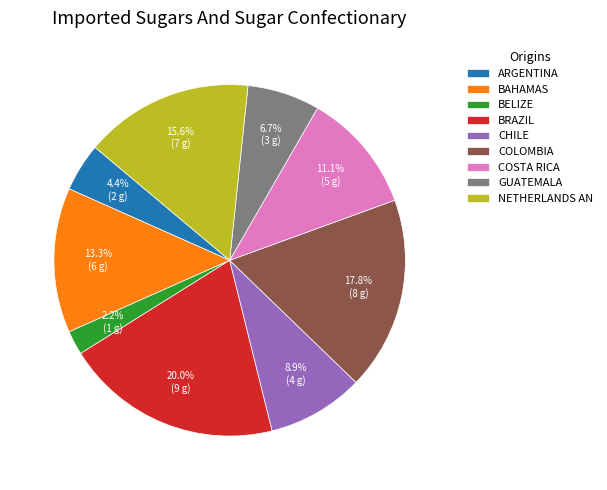

Between BAHAMAS and ARGENTINA, which is larger?

BAHAMAS